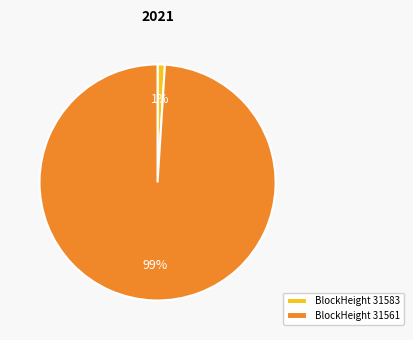

Do BlockHeight 31561 and BlockHeight 31583 together represent more than half of the pie?

Yes